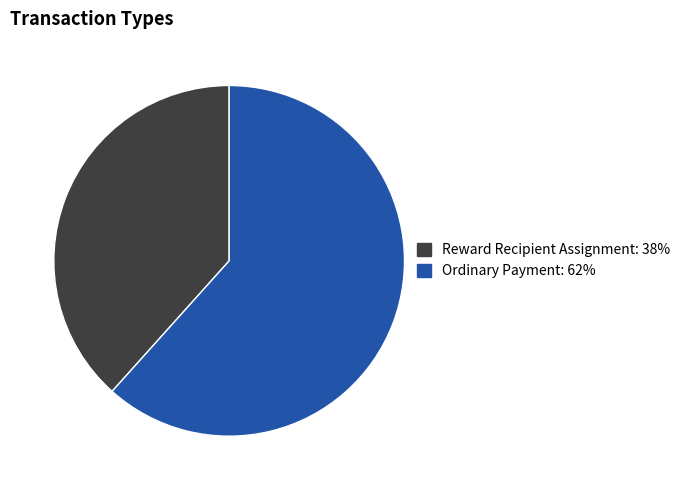

Rank the categories by value from lowest to highest.

Reward Recipient Assignment: 38%, Ordinary Payment: 62%